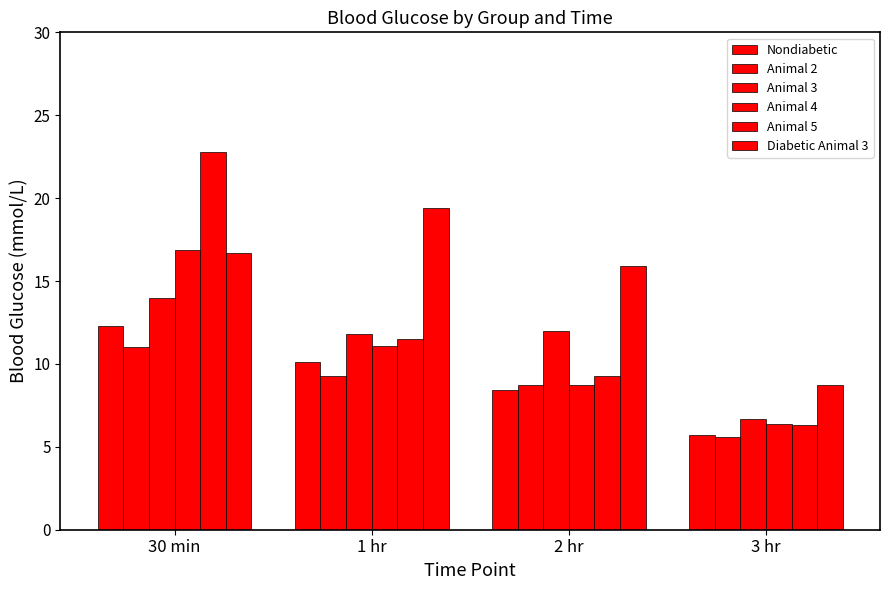

What is the difference between the Animal 3 values at 30 min and 2 hr?

2.0